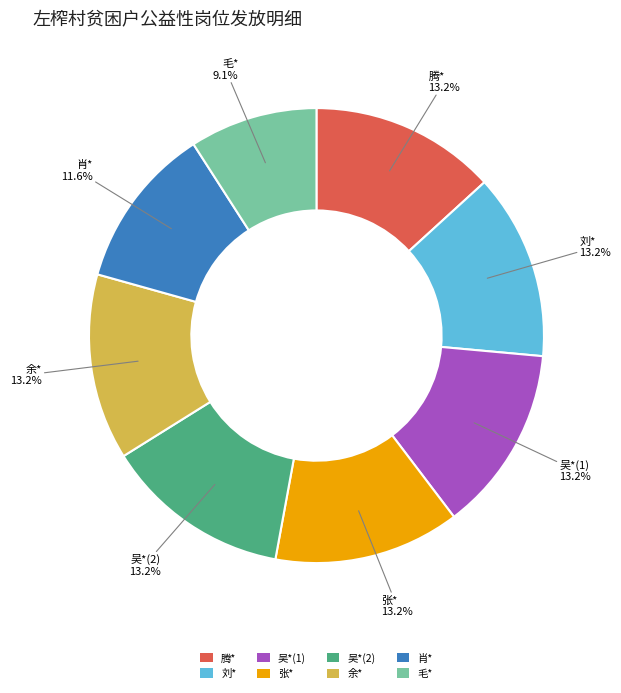

What is the ratio of the value at 余* to the value at 吴*(1)?

1.0